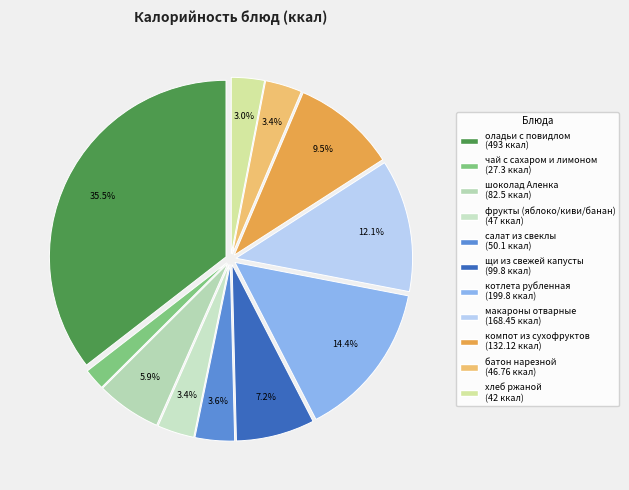

To the nearest percent, what portion does щи из свежей капусты represent?

7%